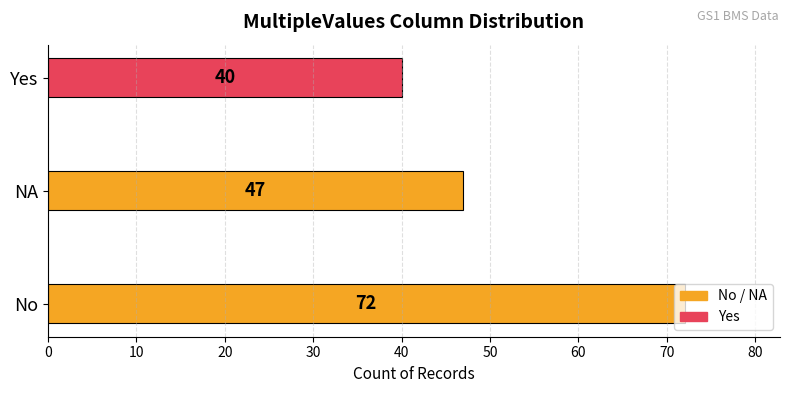

The value at NA is 82. True or false?

False